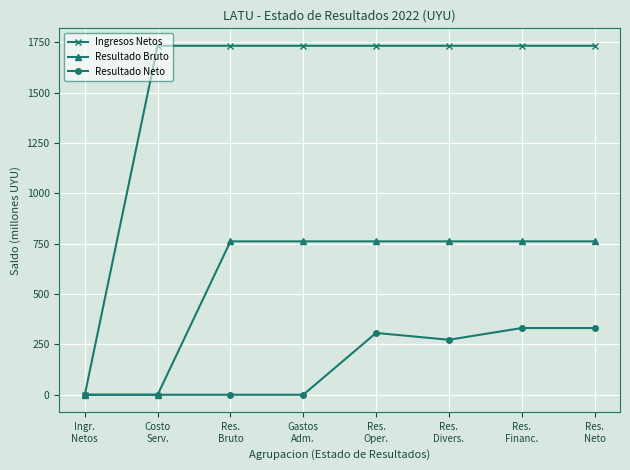

At how many categories does at least one series exceed 1650?

7